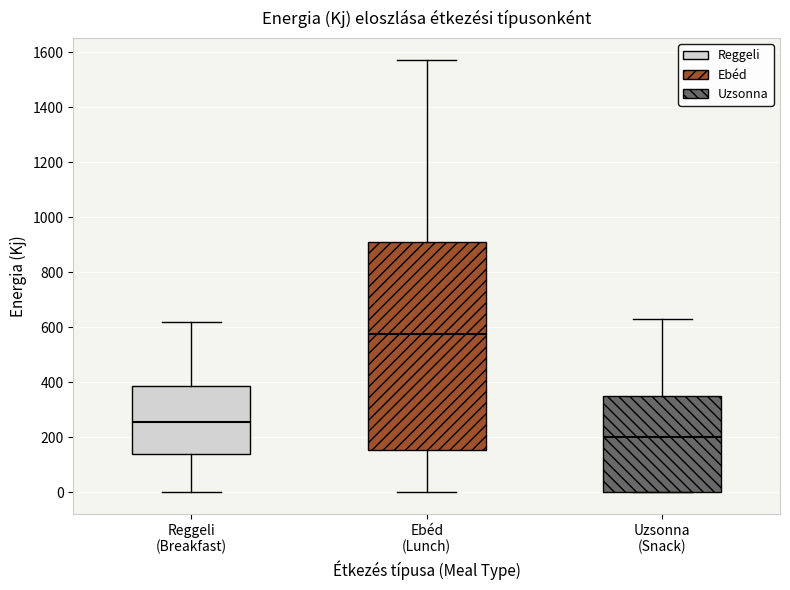

Reading left to right, read every box against the y-axis: the position of its median line, the range the box covers, and the ends of its whiskers. The values are not printed on the chart, so give them approximately, as read against the axis.

Reggeli (Breakfast): median 260, box 140 to 380, whiskers 0 to 620
Ebéd (Lunch): median 580, box 160 to 920, whiskers 0 to 1580
Uzsonna (Snack): median 200, box 0 to 340, whiskers 0 to 640